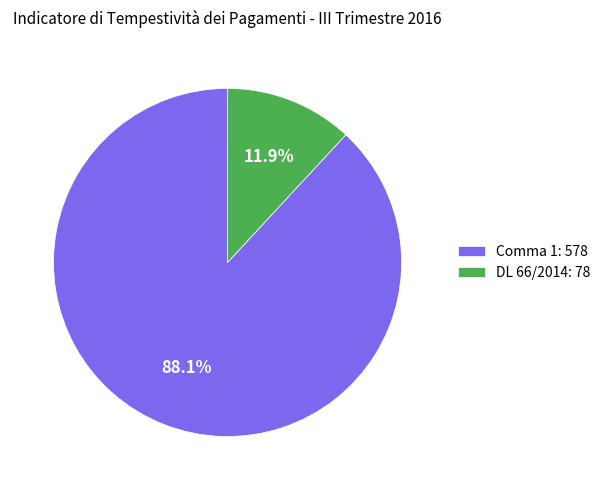

Rank the categories by value from highest to lowest.

Comma 1: 578, DL 66/2014: 78